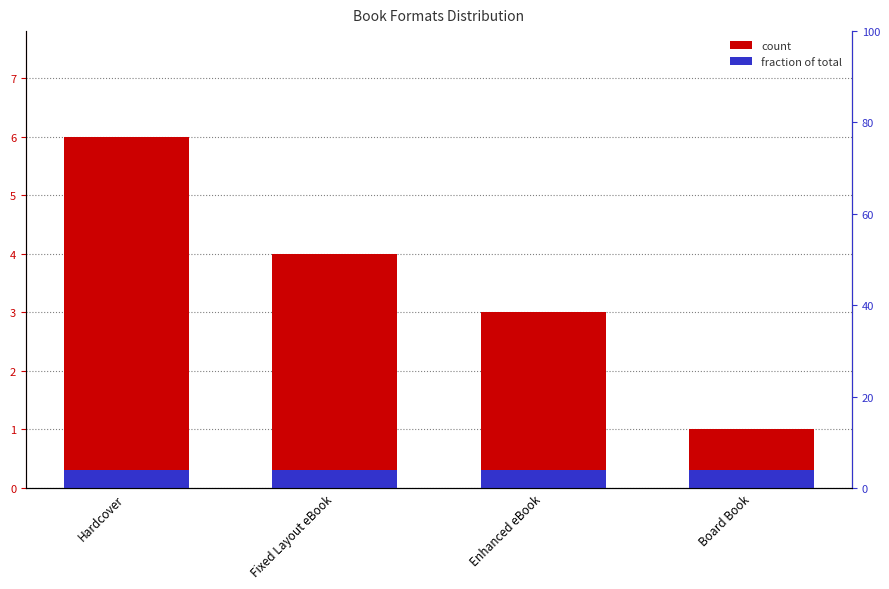

What is the label of the 3rd bar from the left?

Enhanced eBook